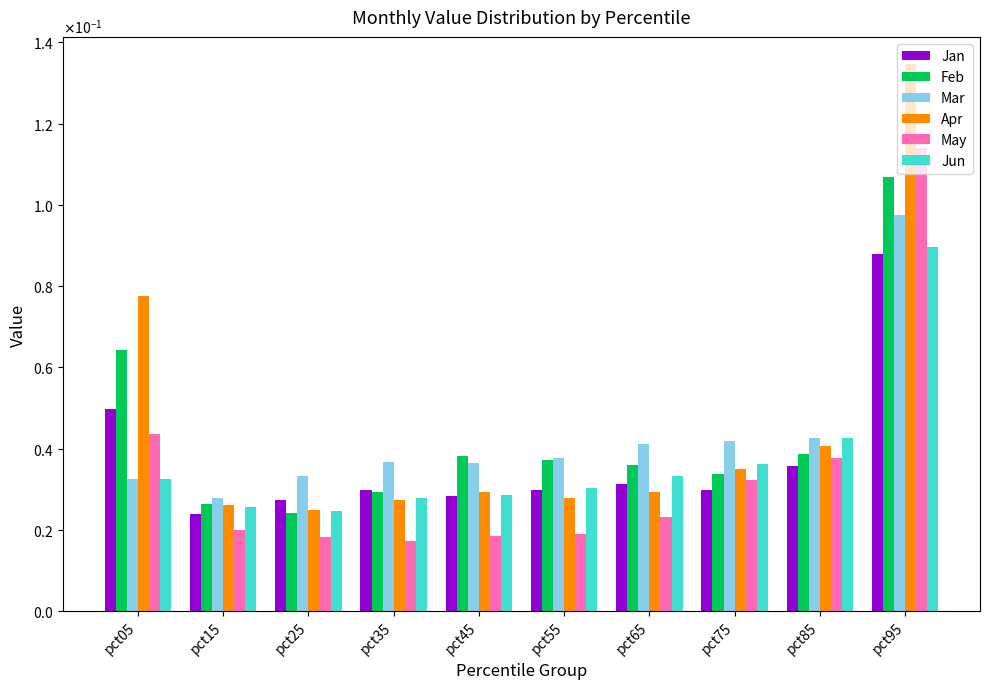

The value of Jun at pct65 is 0.0. True or false?

True